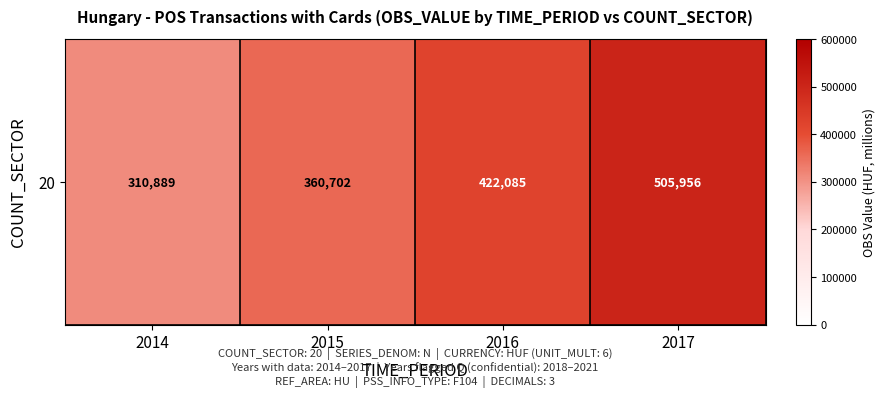

Which label corresponds to the smallest value in the chart?

2014